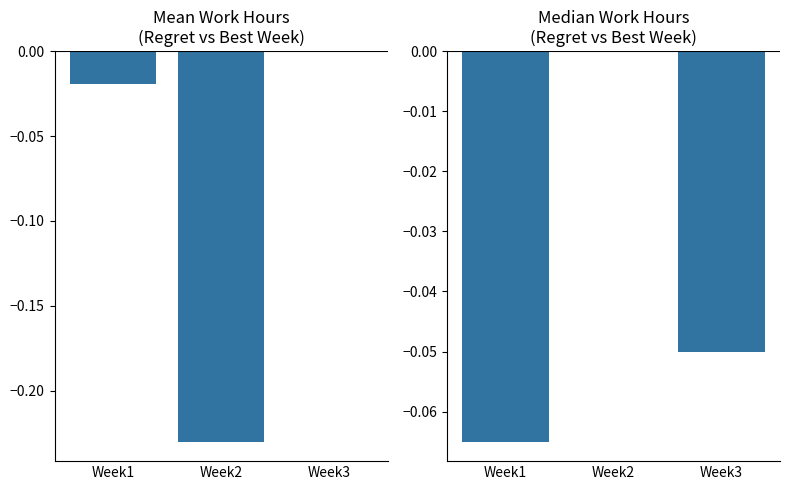

How many data points in Mean Work Hours are less than 0?

2